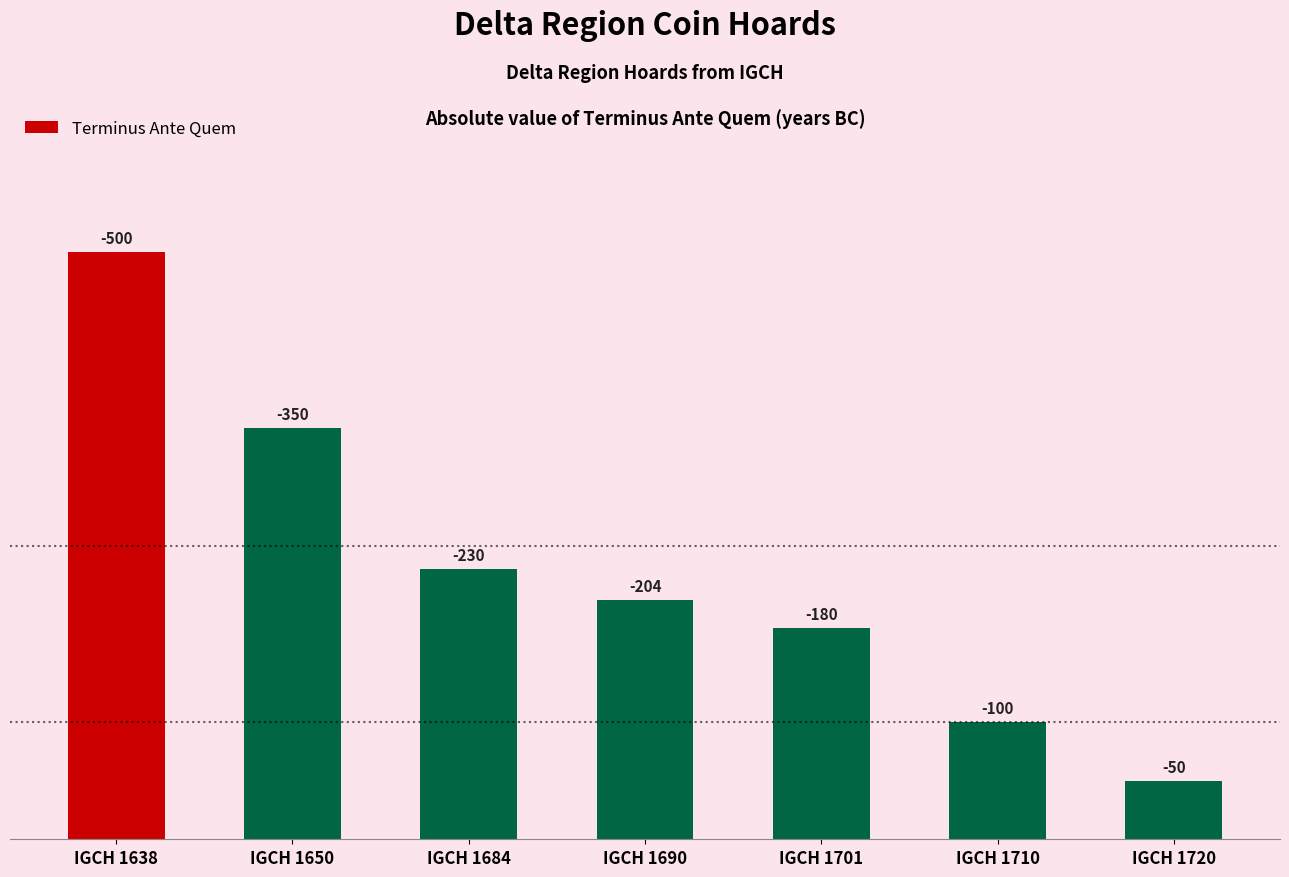

How many bars are there in total?

7